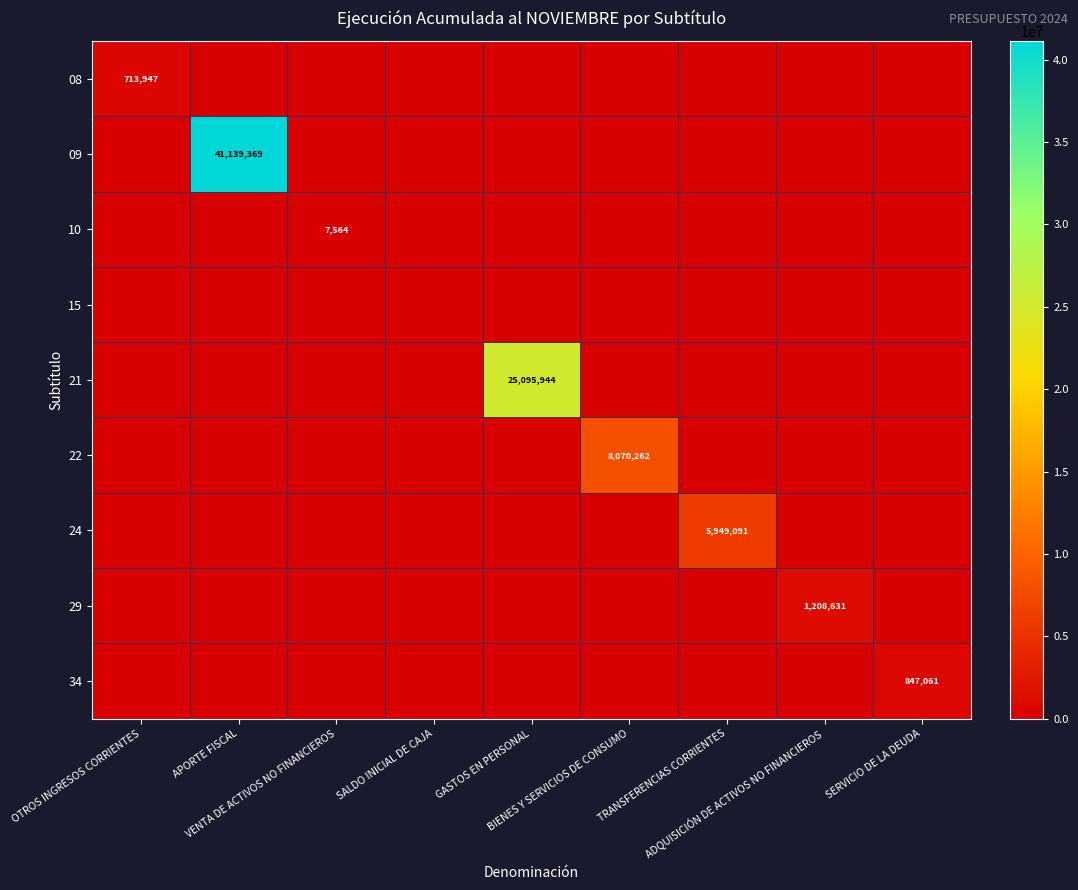

At how many categories does at least one series exceed 35390457?

1